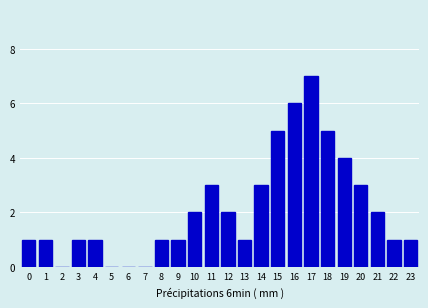

Reading left to right, list all the values displayed in this chart.

0=1	1=1	2=0	3=1	4=1	5=0	6=0	7=0	8=1	9=1	10=2	11=3	12=2	13=1	14=3	15=5	16=6	17=7	18=5	19=4	20=3	21=2	22=1	23=1